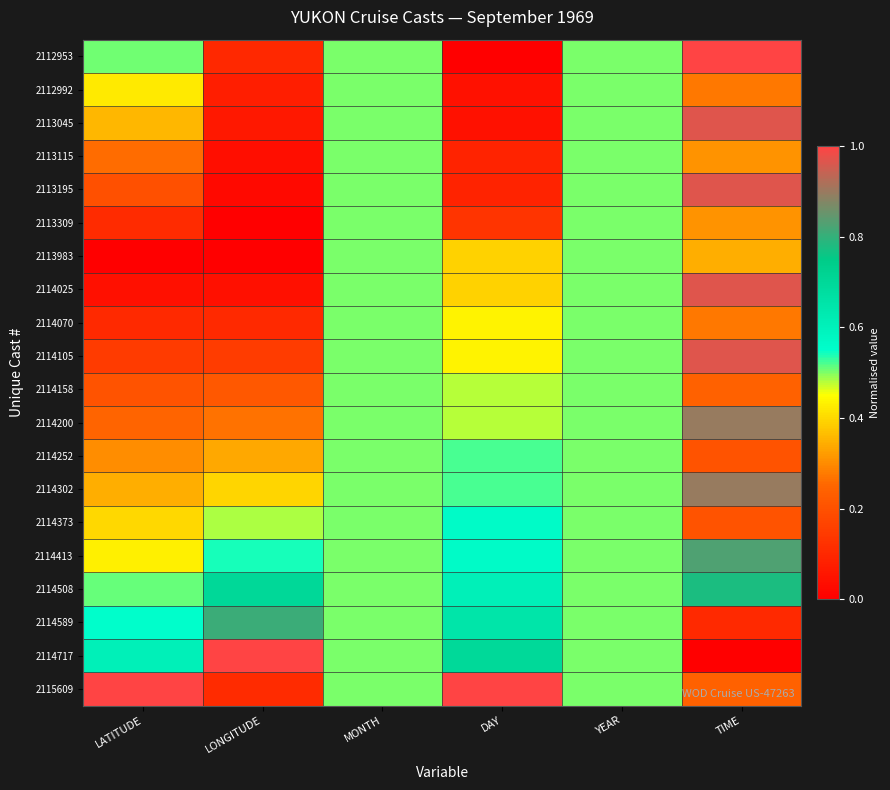

Reading left to right, extract all data points from this chart.

2112953: LATITUDE=0.5	LONGITUDE=0.1	MONTH=0.5	DAY=0.0	YEAR=0.5	TIME=1.0
2112992: LATITUDE=0.4	LONGITUDE=0.1	MONTH=0.5	DAY=0.0	YEAR=0.5	TIME=0.3
2113045: LATITUDE=0.4	LONGITUDE=0.1	MONTH=0.5	DAY=0.0	YEAR=0.5	TIME=1.0
2113115: LATITUDE=0.3	LONGITUDE=0.0	MONTH=0.5	DAY=0.1	YEAR=0.5	TIME=0.3
2113195: LATITUDE=0.2	LONGITUDE=0.0	MONTH=0.5	DAY=0.1	YEAR=0.5	TIME=1.0
2113309: LATITUDE=0.1	LONGITUDE=0.0	MONTH=0.5	DAY=0.1	YEAR=0.5	TIME=0.3
2113983: LATITUDE=0.0	LONGITUDE=0.0	MONTH=0.5	DAY=0.4	YEAR=0.5	TIME=0.3
2114025: LATITUDE=0.0	LONGITUDE=0.0	MONTH=0.5	DAY=0.4	YEAR=0.5	TIME=1.0
2114070: LATITUDE=0.1	LONGITUDE=0.1	MONTH=0.5	DAY=0.4	YEAR=0.5	TIME=0.3
2114105: LATITUDE=0.1	LONGITUDE=0.2	MONTH=0.5	DAY=0.4	YEAR=0.5	TIME=1.0
2114158: LATITUDE=0.2	LONGITUDE=0.2	MONTH=0.5	DAY=0.5	YEAR=0.5	TIME=0.2
2114200: LATITUDE=0.2	LONGITUDE=0.3	MONTH=0.5	DAY=0.5	YEAR=0.5	TIME=0.9
2114252: LATITUDE=0.3	LONGITUDE=0.3	MONTH=0.5	DAY=0.5	YEAR=0.5	TIME=0.2
2114302: LATITUDE=0.3	LONGITUDE=0.4	MONTH=0.5	DAY=0.5	YEAR=0.5	TIME=0.9
2114373: LATITUDE=0.4	LONGITUDE=0.5	MONTH=0.5	DAY=0.6	YEAR=0.5	TIME=0.2
2114413: LATITUDE=0.4	LONGITUDE=0.5	MONTH=0.5	DAY=0.6	YEAR=0.5	TIME=0.8
2114508: LATITUDE=0.5	LONGITUDE=0.7	MONTH=0.5	DAY=0.6	YEAR=0.5	TIME=0.8
2114589: LATITUDE=0.6	LONGITUDE=0.8	MONTH=0.5	DAY=0.7	YEAR=0.5	TIME=0.1
2114717: LATITUDE=0.6	LONGITUDE=1.0	MONTH=0.5	DAY=0.7	YEAR=0.5	TIME=0.0
2115609: LATITUDE=1.0	LONGITUDE=0.1	MONTH=0.5	DAY=1.0	YEAR=0.5	TIME=0.2